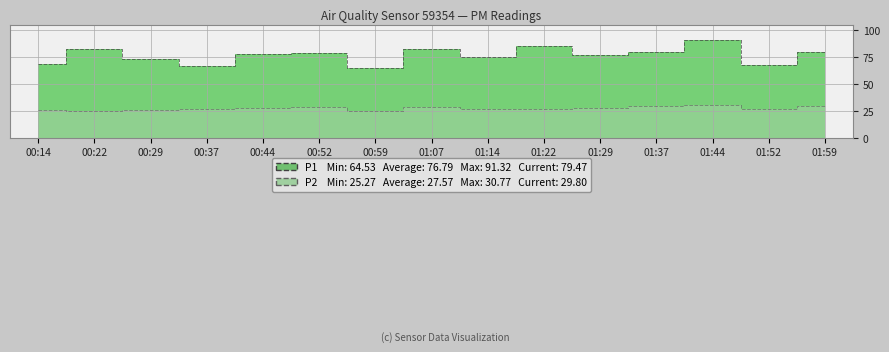

The P1 series shows 23.9 at 01:59. True or false?

False